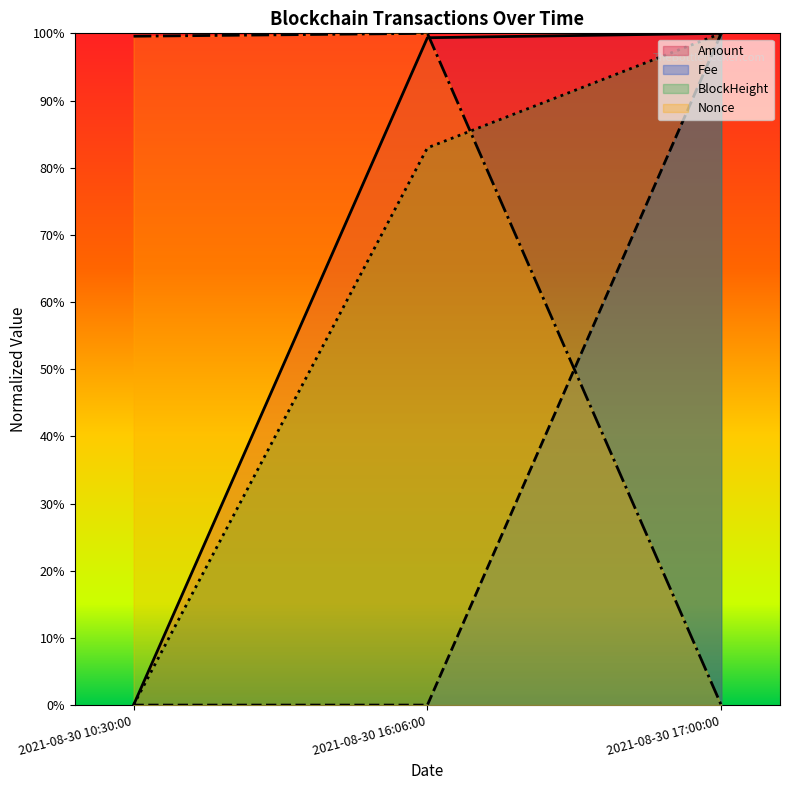

How many lines are shown in the chart?

4